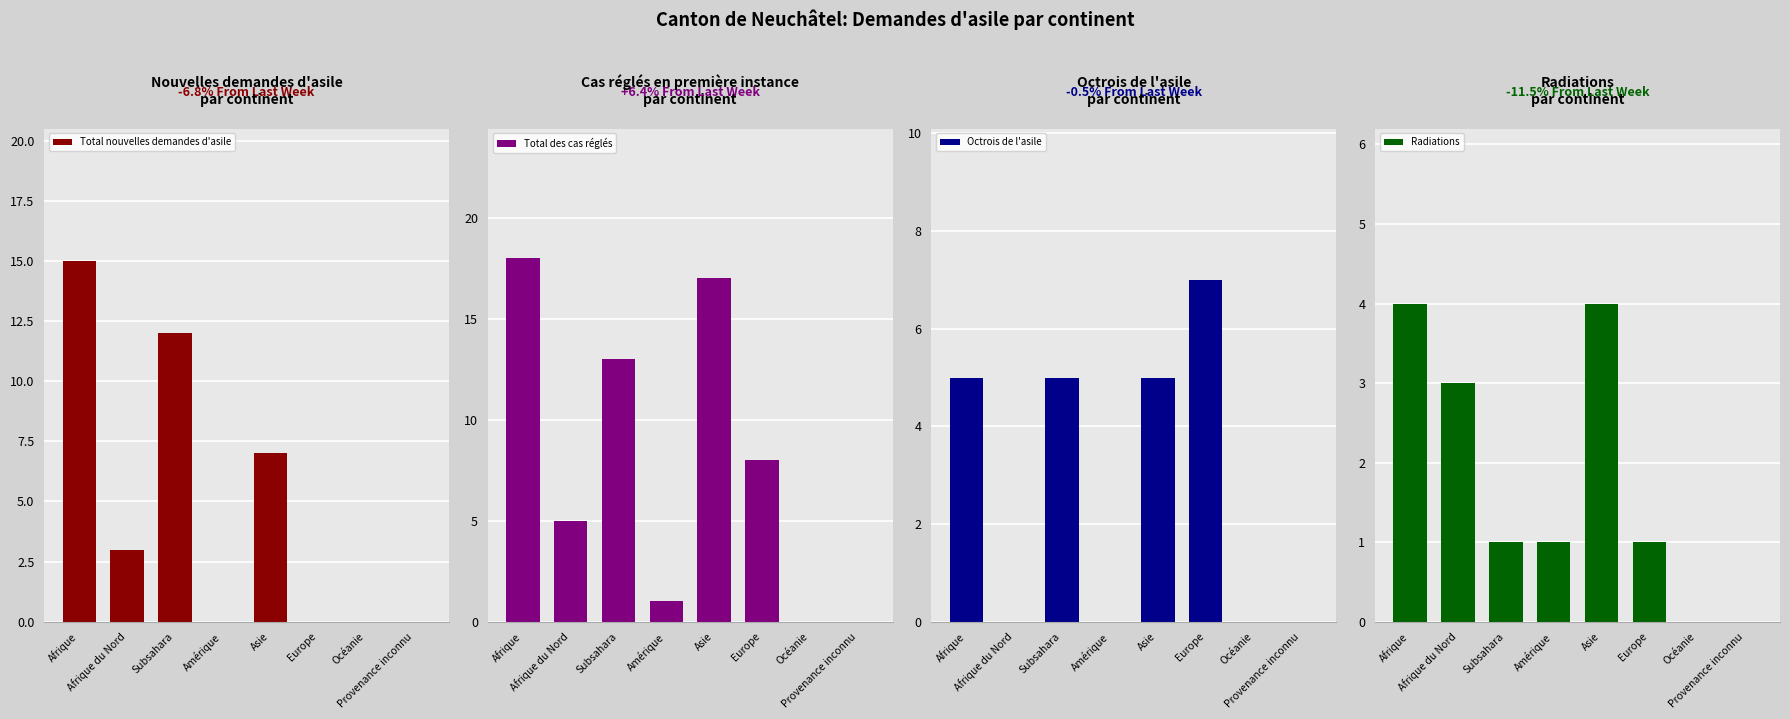

How many groups of bars are there?

8